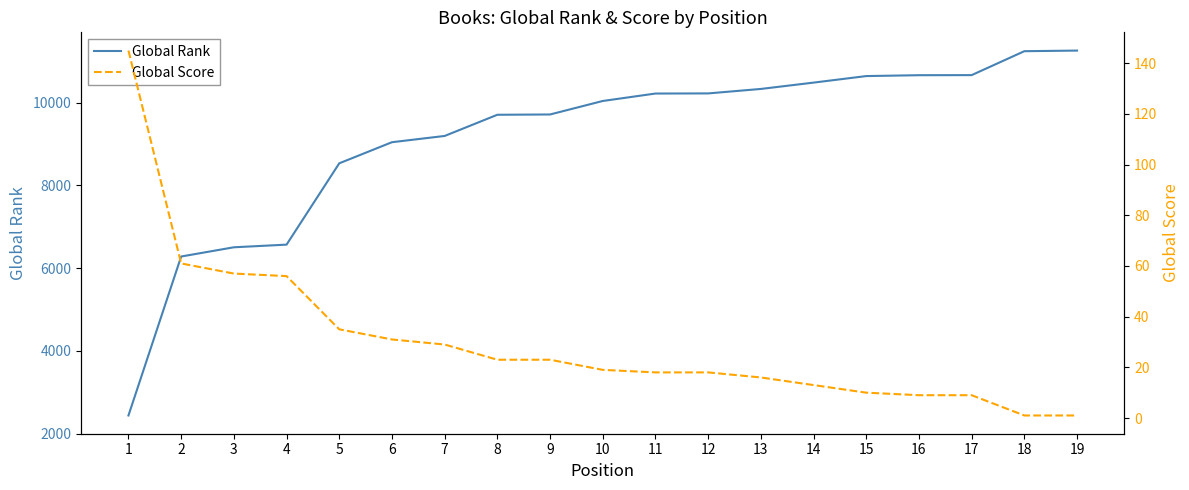

Does the chart have visible grid lines?

No